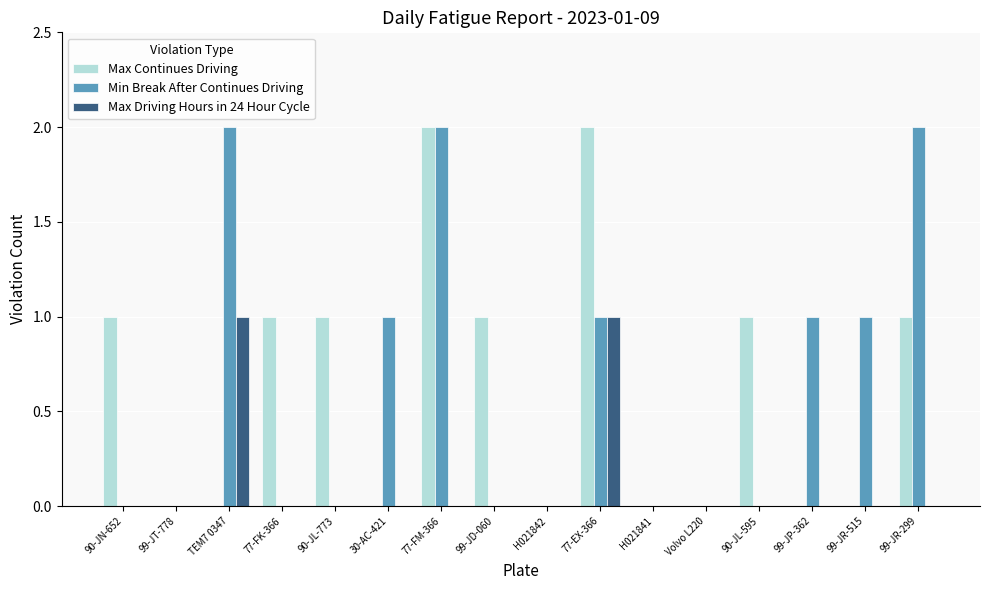

Between 99-JT-778 and 90-JL-773, which series saw the biggest shift?

Max Continues Driving